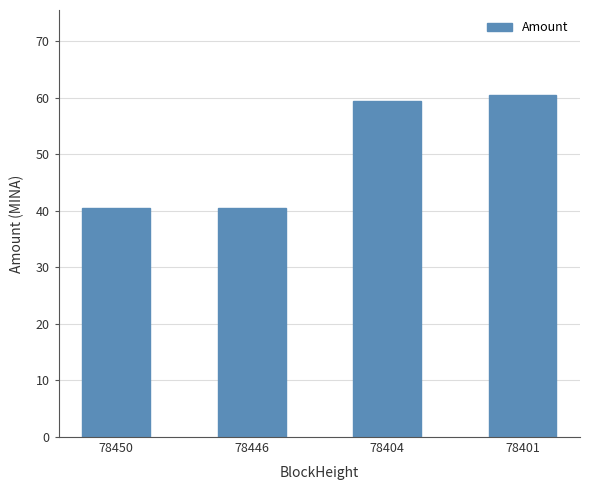

Are the bars grouped side by side (vs. stacked)?

No